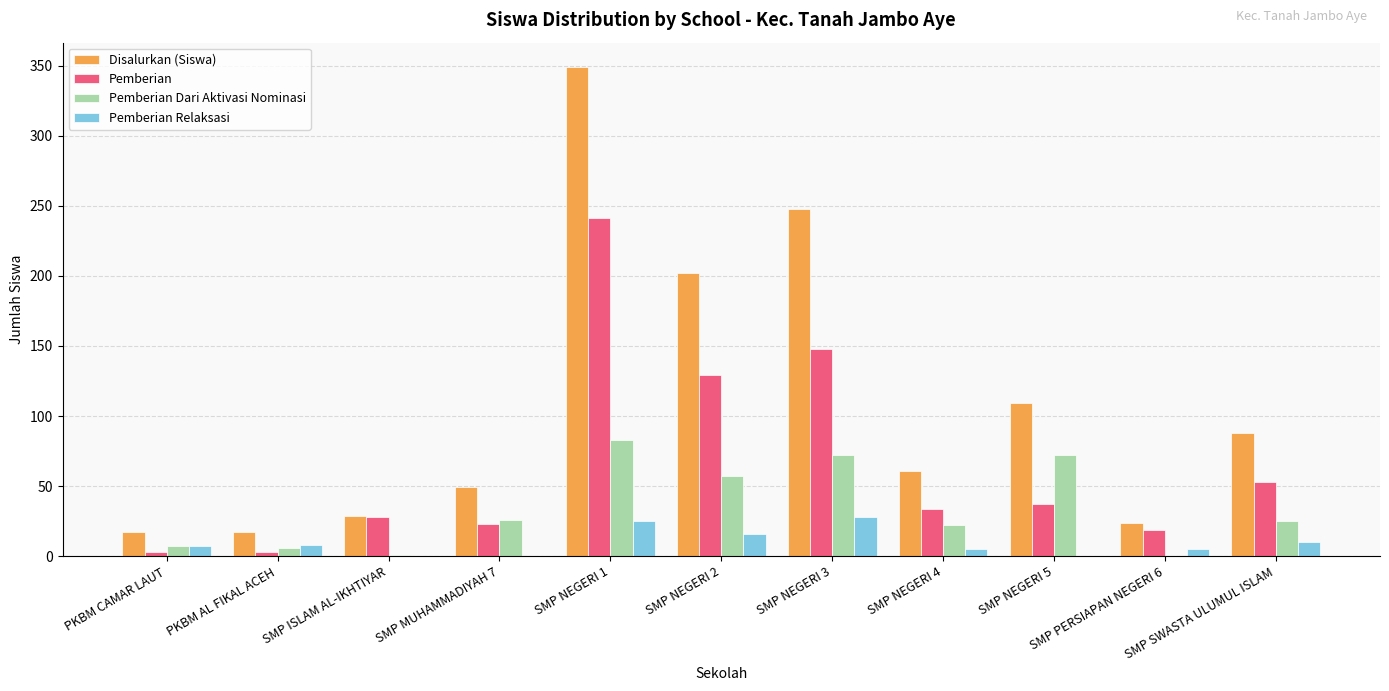

What is the sum of all Pemberian Dari Aktivasi Nominasi values?

371